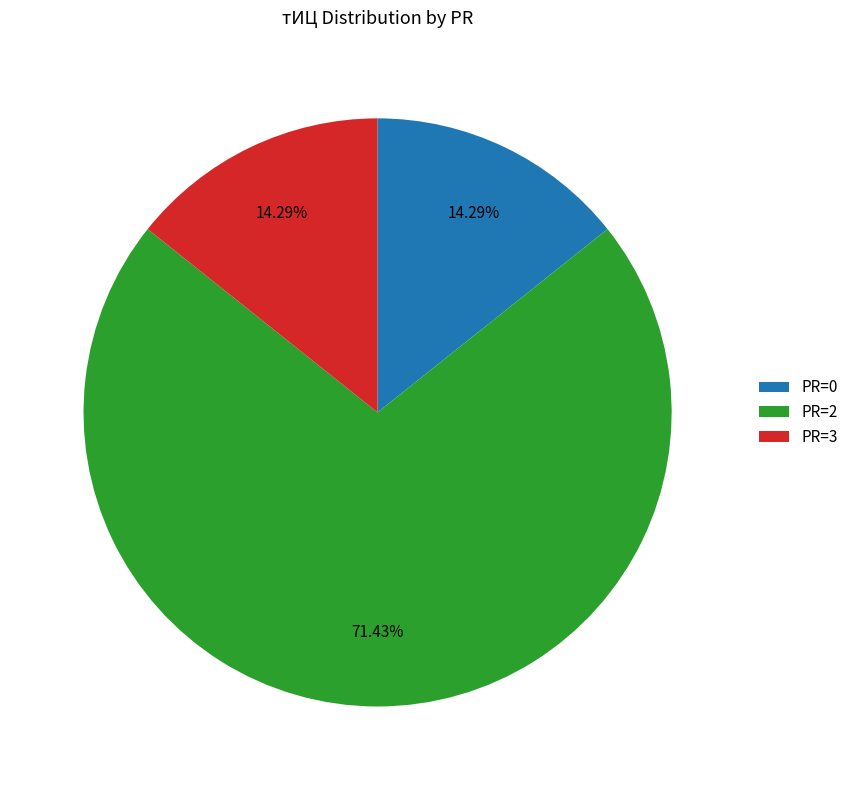

How many segments does this pie chart have?

3